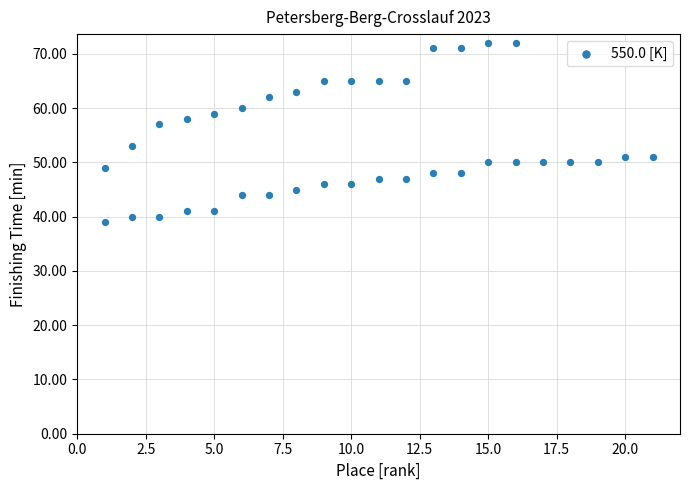

What is the range of Y values (max minus min)?

33